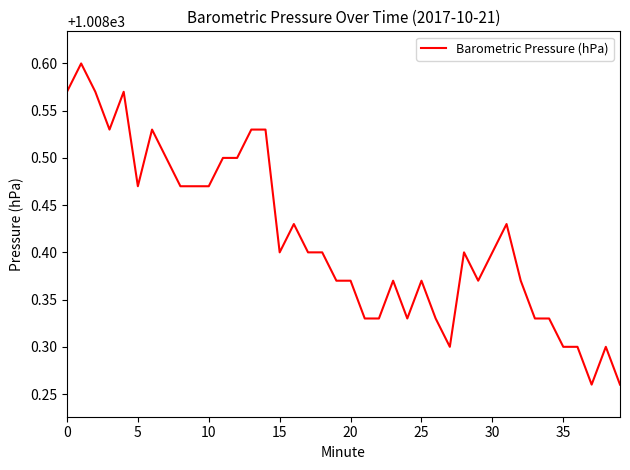

What is the difference between the maximum and minimum values?

0.3